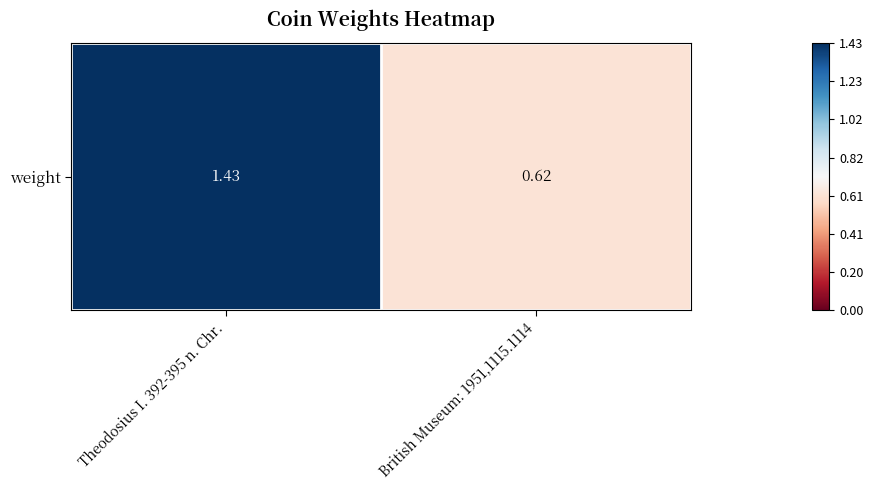

True or false: the data shows 1.4 at Theodosius I. 392-395 n. Chr..

True